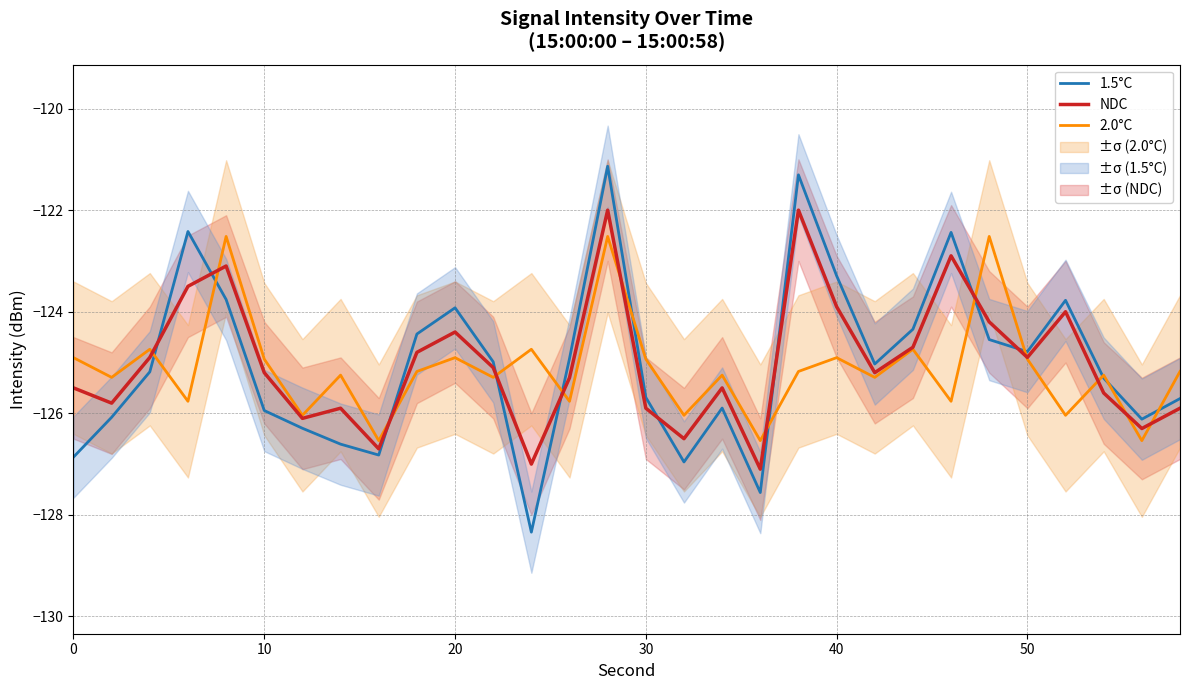

Is this an area chart (filled region under the line)?

No